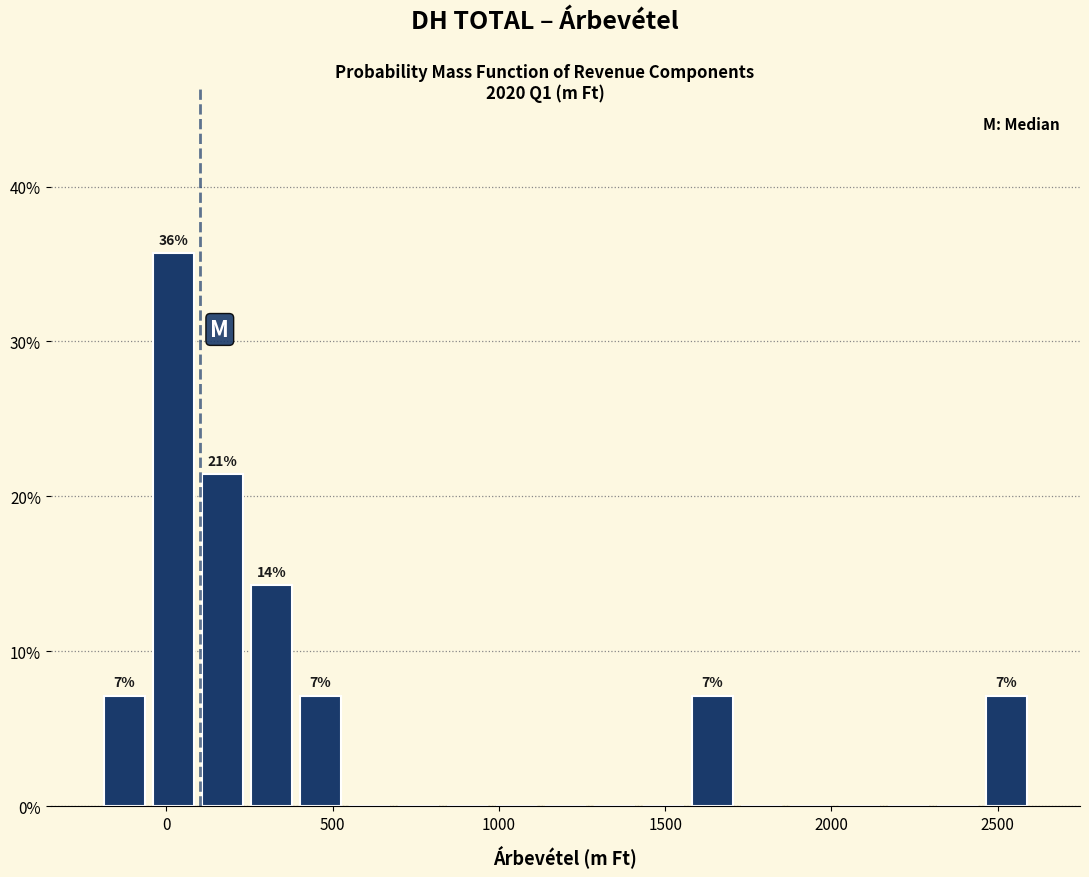

Read against the x-axis, roughly where is the centre of the tallest bar?

0